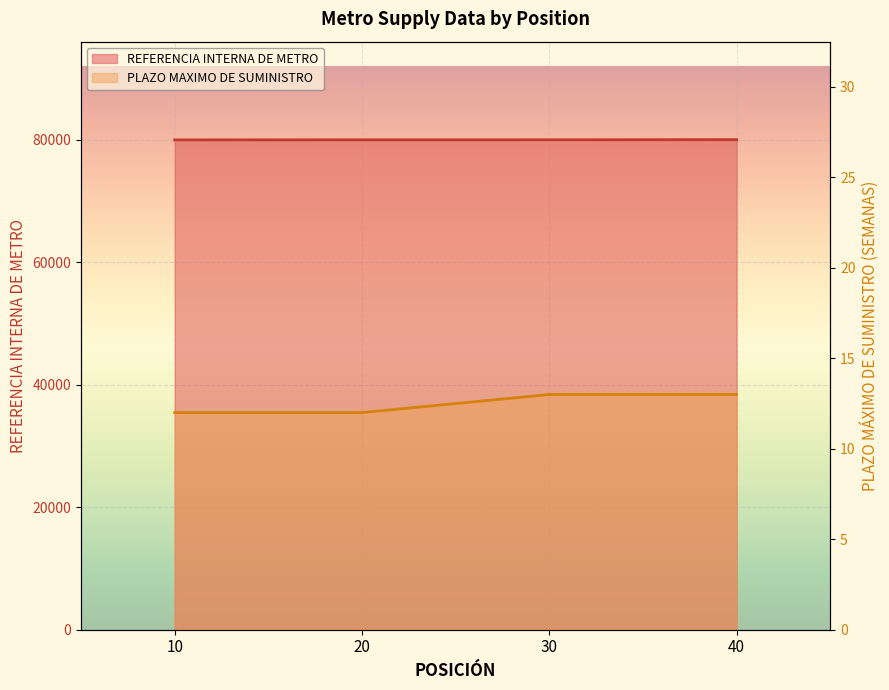

What is the difference between the maximum and minimum values in the PLAZO MAXIMO DE SUMINISTRO series?

1